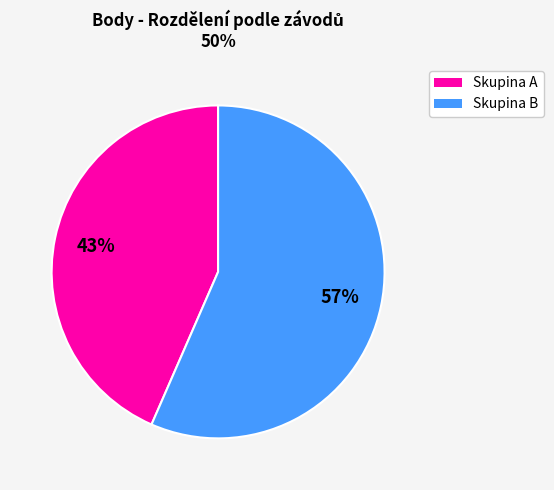

Does any single category account for the majority?

Yes